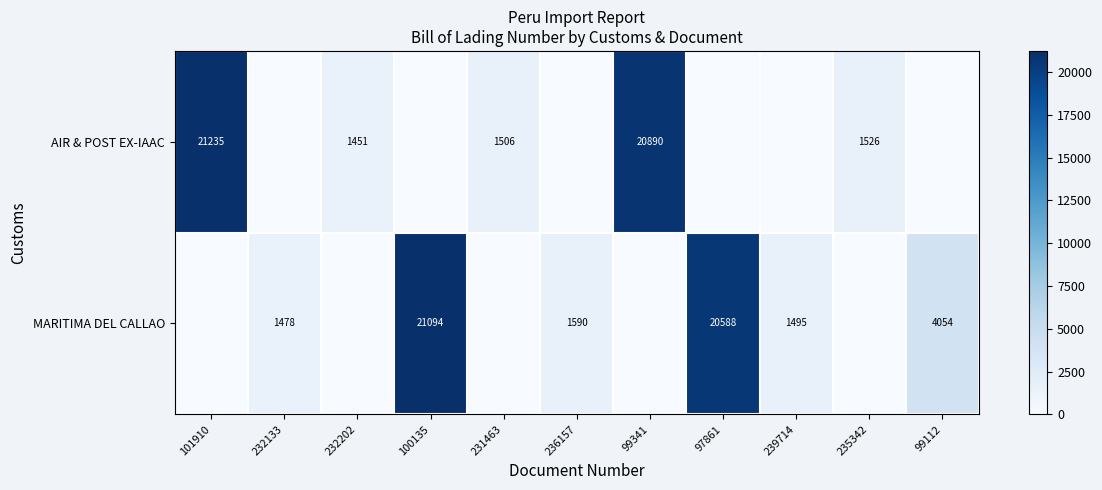

True or false: MARITIMA DEL CALLAO has a value of 5858 at 99112.

False